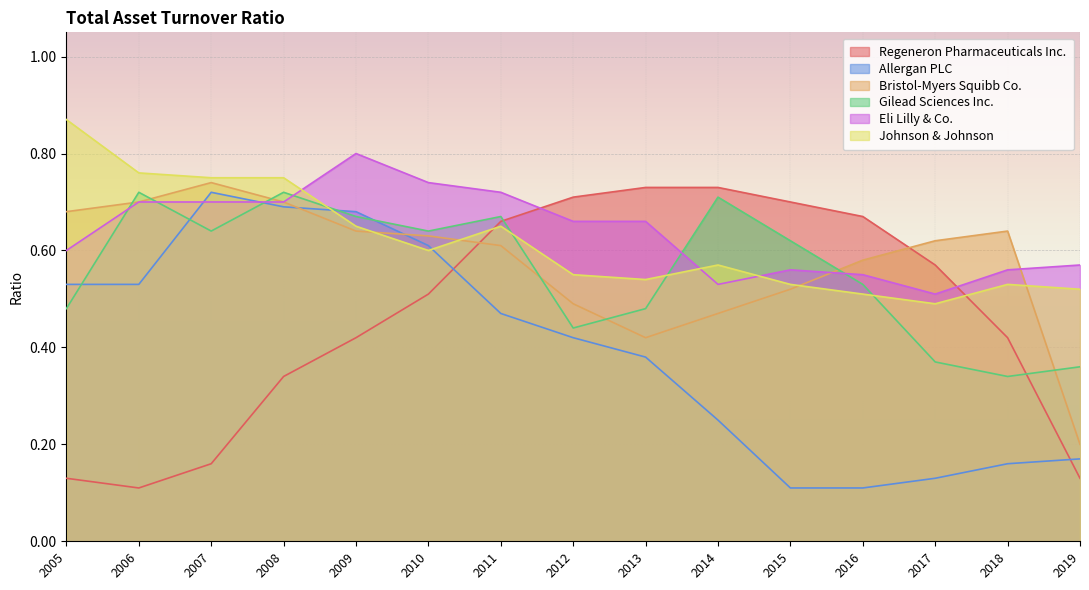

Does the chart display data point markers on the line(s)?

No